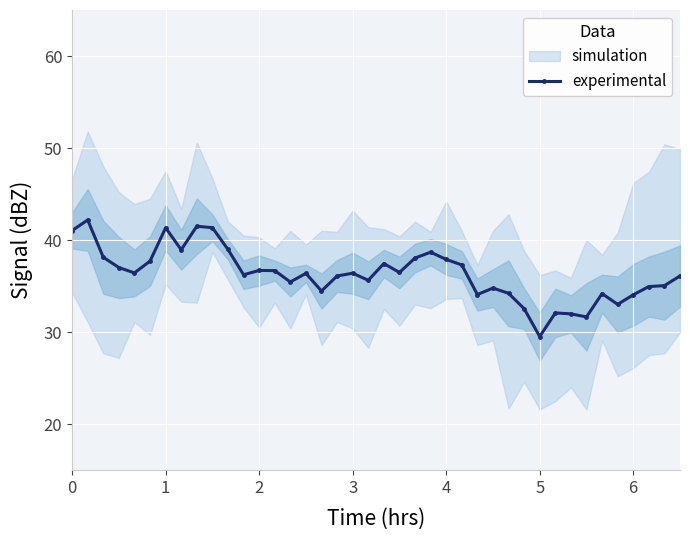

What is the difference between the second highest and second lowest values?

9.8